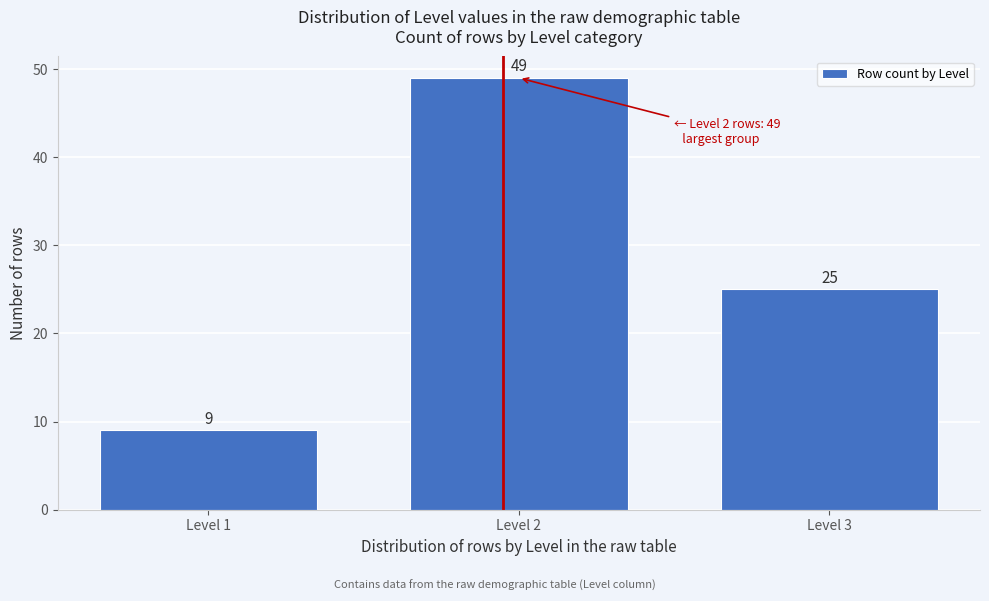

Reading left to right, what are all the values shown in this chart?

9	49	25